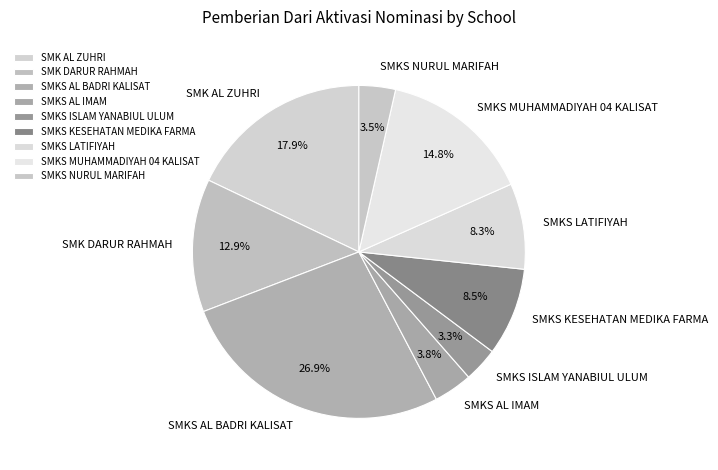

How many slices are in this pie chart?

9